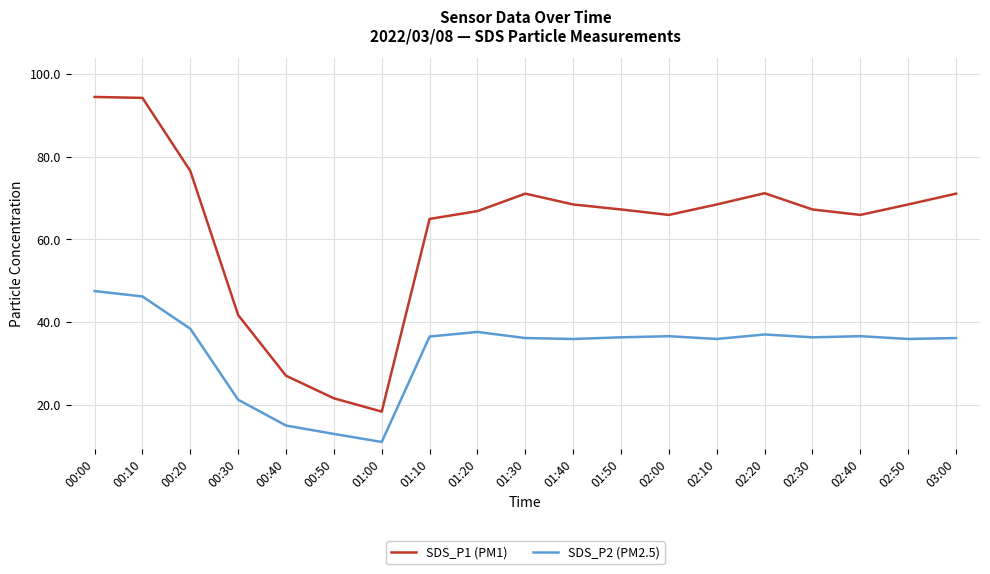

The SDS_P1 (PM1) series shows 109.9 at 02:10. True or false?

False